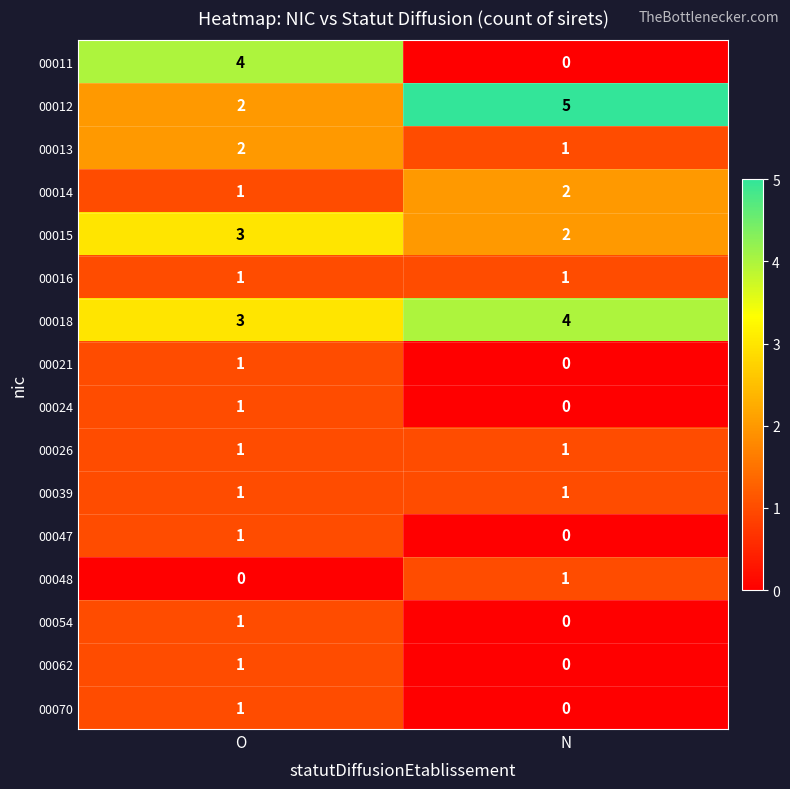

At which label is 00070 closest to 0?

N